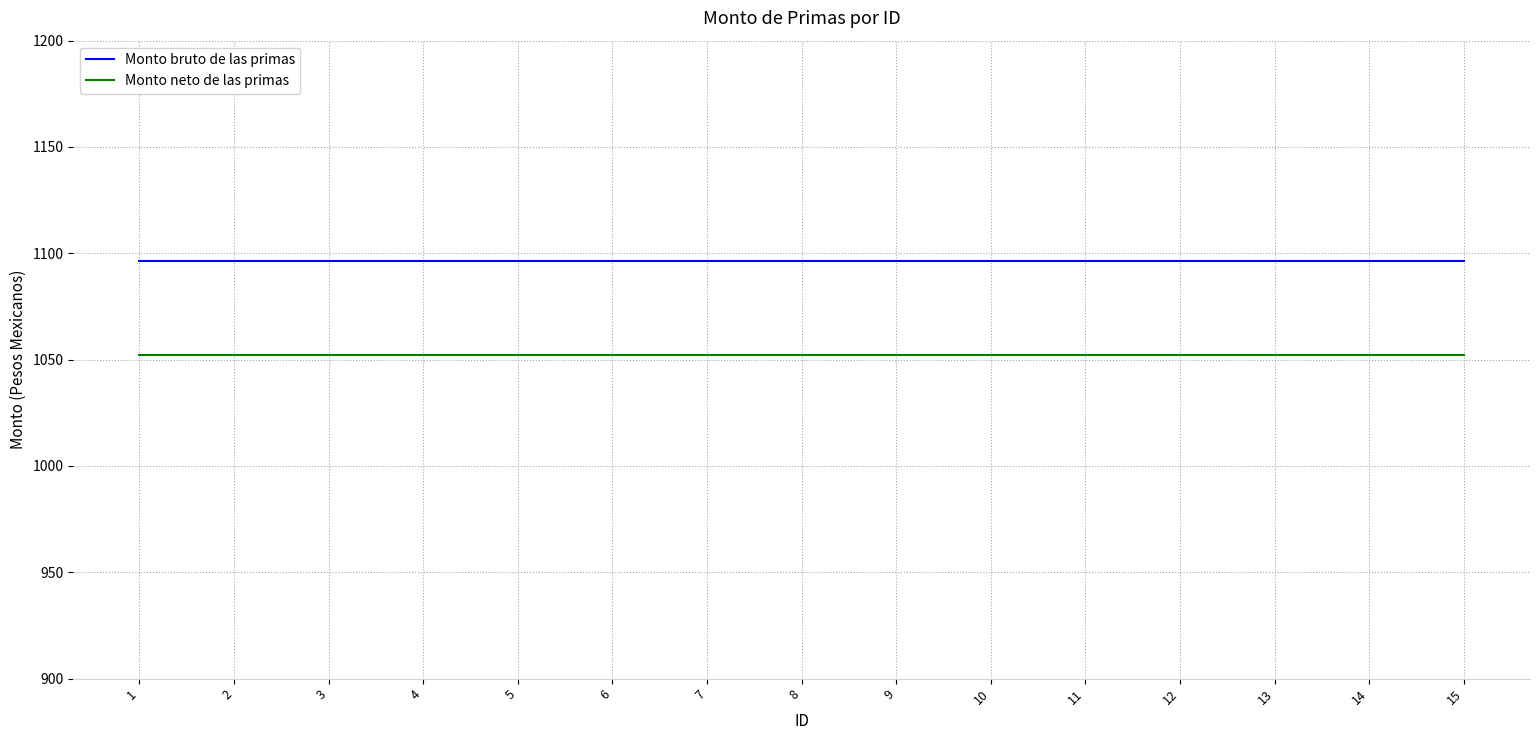

Is the value of Monto neto de las primas at 1 greater than the value of Monto bruto de las primas at 11?

No